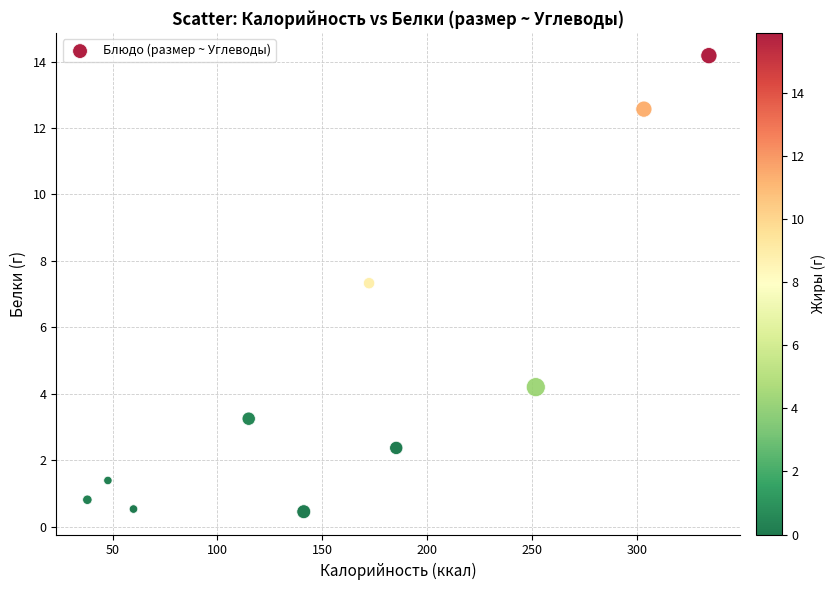

What is the range of X values (max minus min)?

296.4